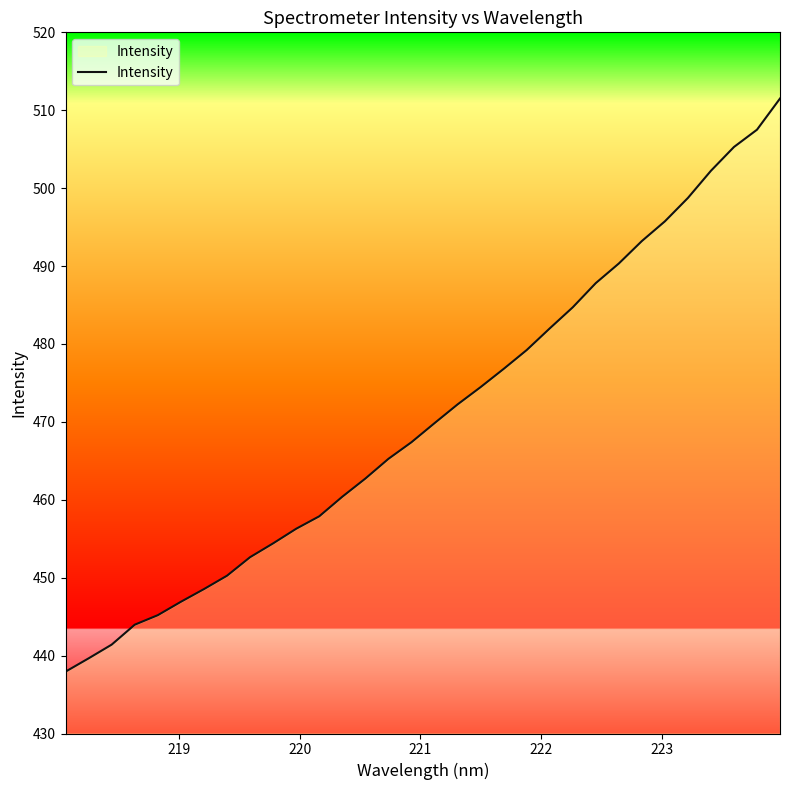

What is the difference between the maximum and minimum values?

73.6